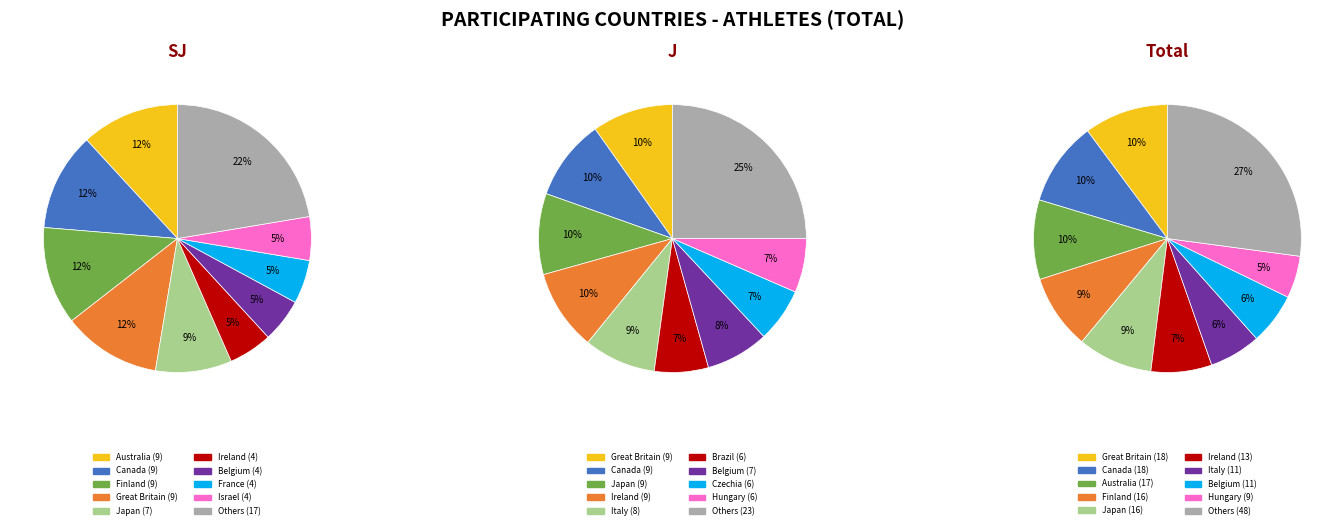

To the nearest percent, what is the combined percentage of Greece and Malta?

3%